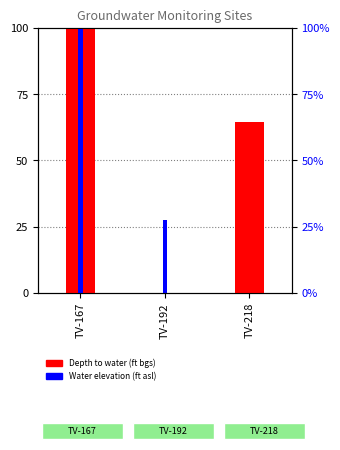

Which label corresponds to the largest value in the chart?

TV-167